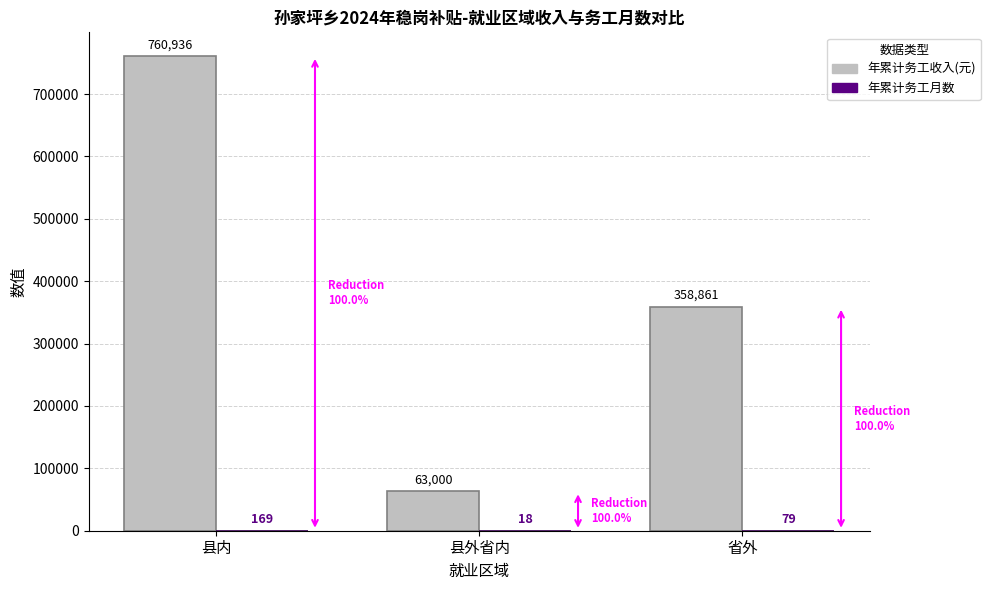

What is the spread (max minus min) of values at 县外省内?

62982.0